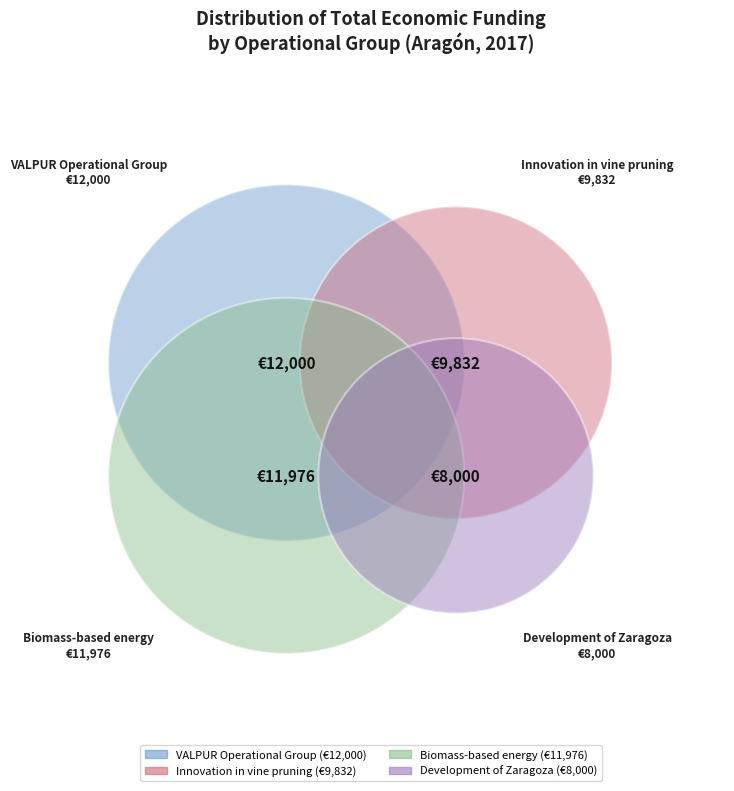

What is the change in value from Biomass-based energy to Development of Zaragoza?

-3976